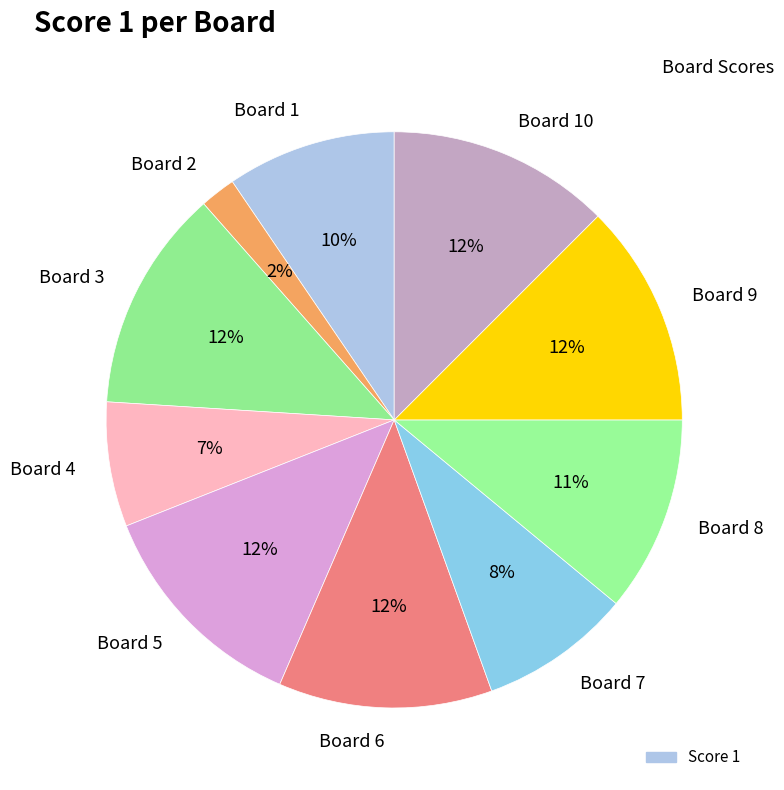

Count the number of slices in the pie.

10